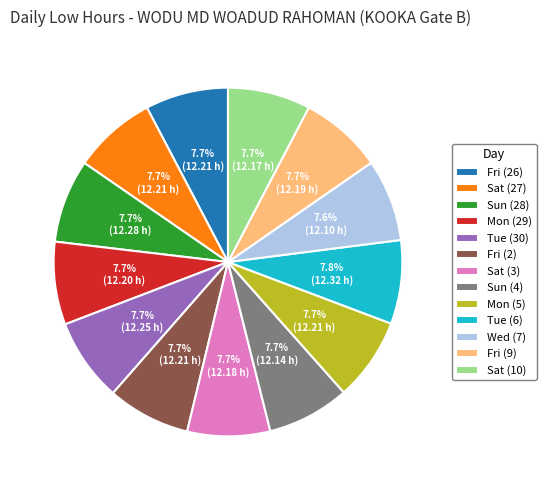

What is the ratio of the value at Sun (4) to the value at Mon (29)?

1.0